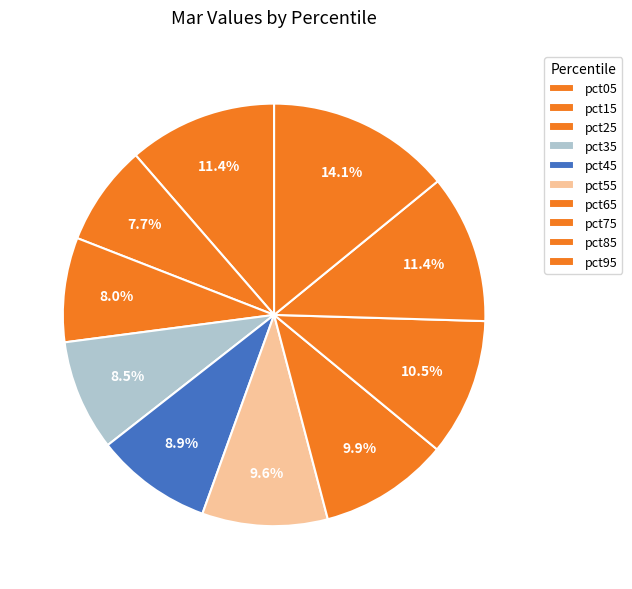

Count the number of slices in the pie.

10